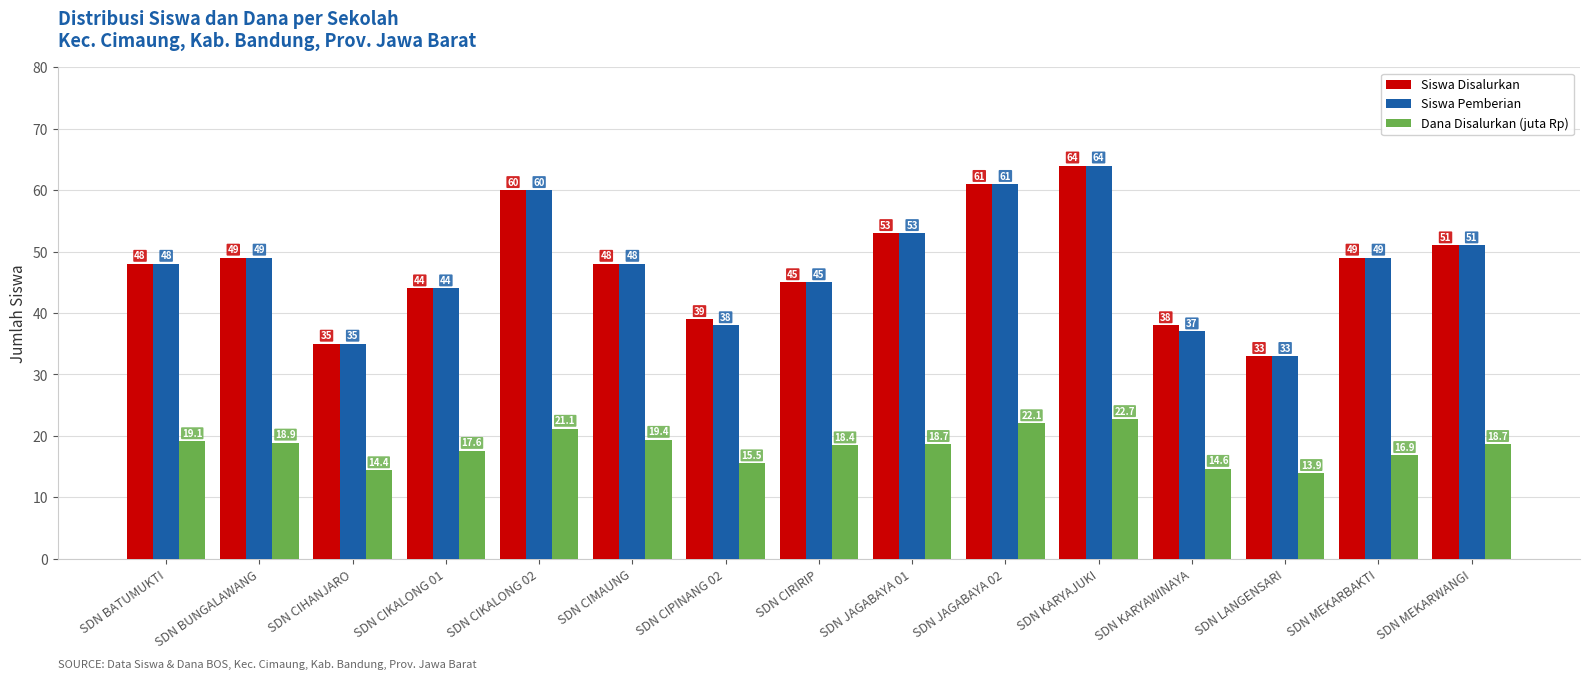

What is the label of the 4th bar from the right?

SDN KARYAWINAYA